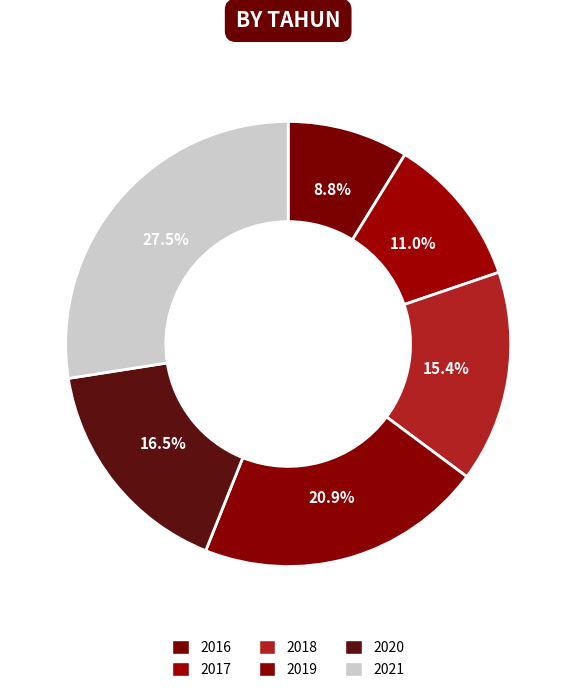

To the nearest percent, what is the combined percentage of 2021 and 2020?

44%